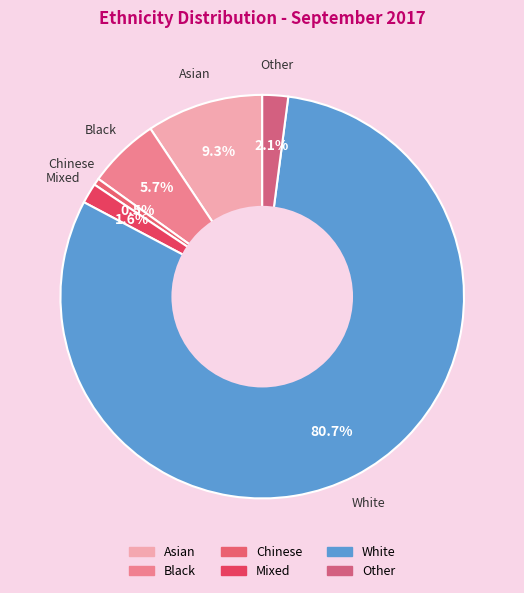

Which has a higher value, Black or Other?

Black